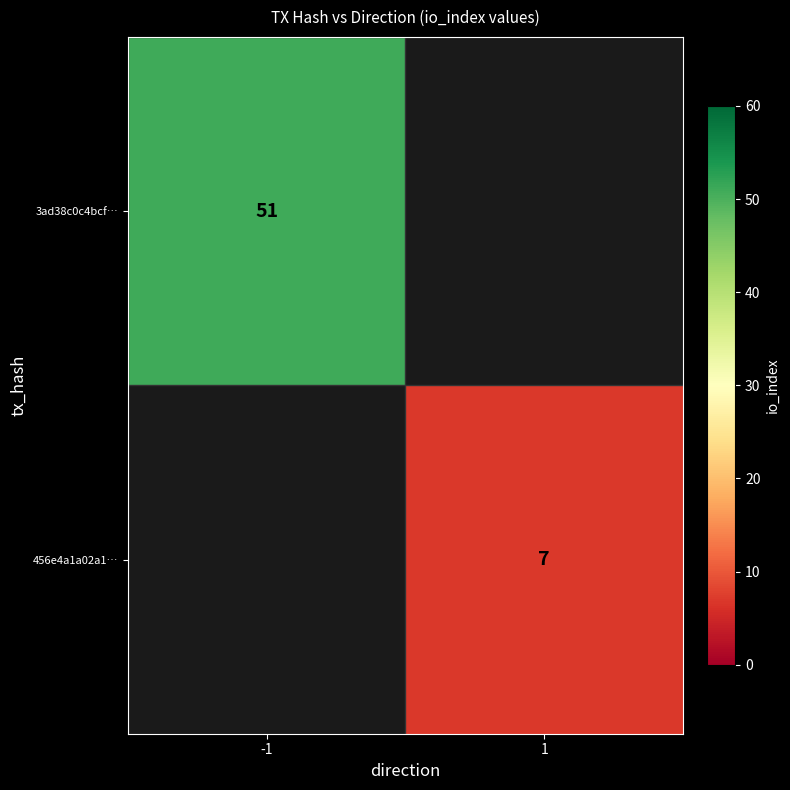

The 456e4a1a02a1… series shows 10 at 1. True or false?

False